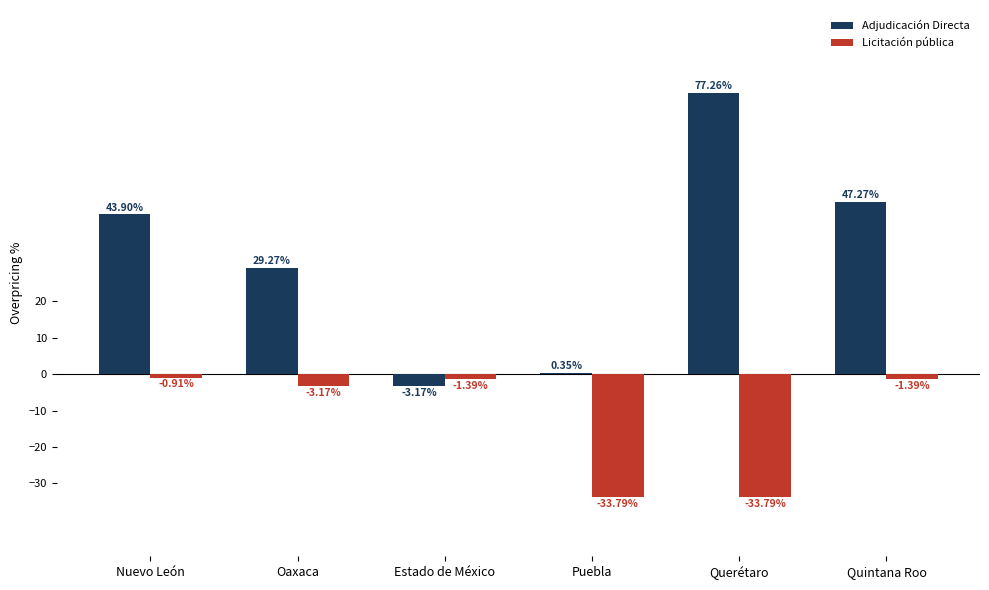

Which category has the highest value in the Licitación pública series?

Nuevo León